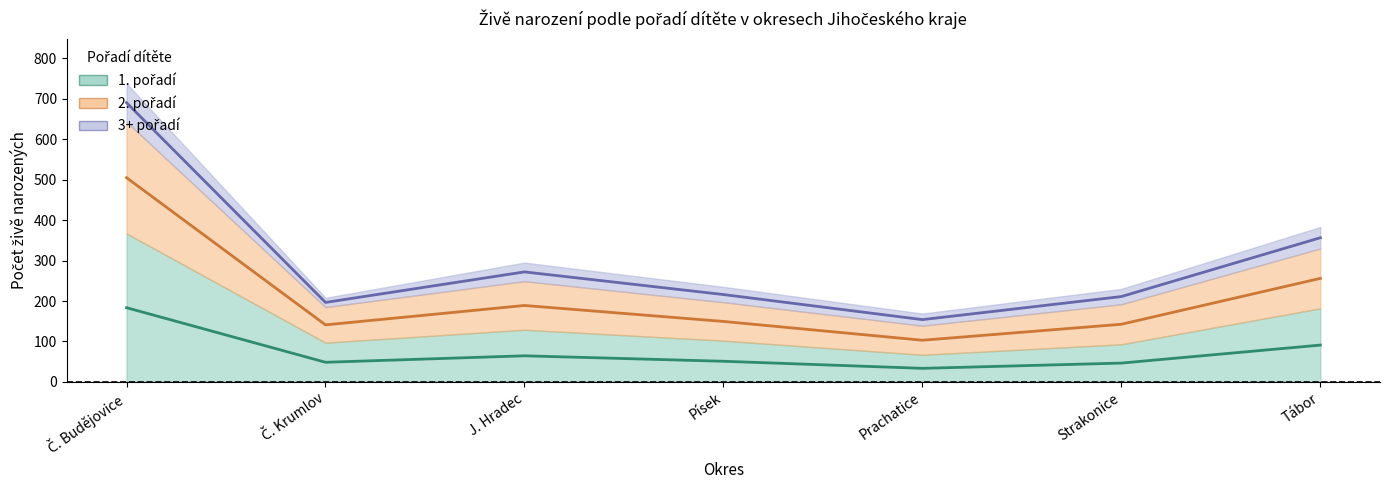

True or false: 1. pořadí has a value of 20.1 at Strakonice.

False